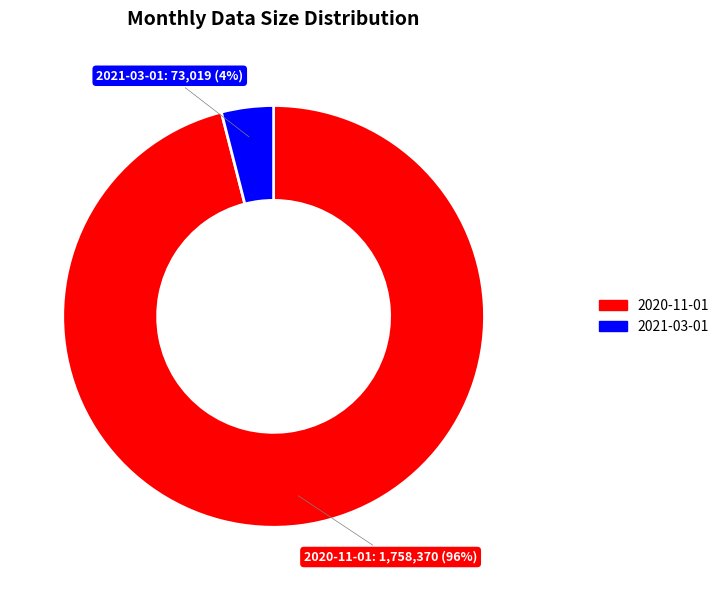

How many slices are in this pie chart?

2